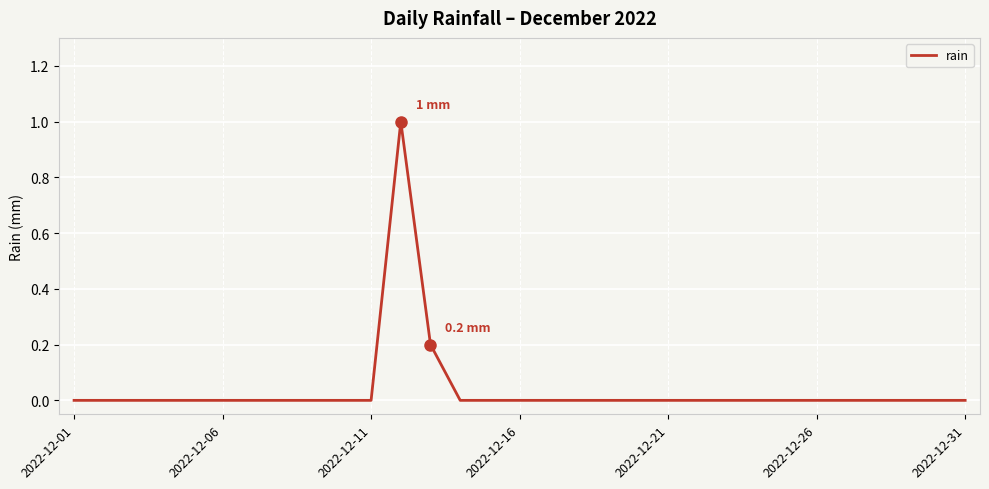

What is the difference between the maximum and minimum values?

1.0